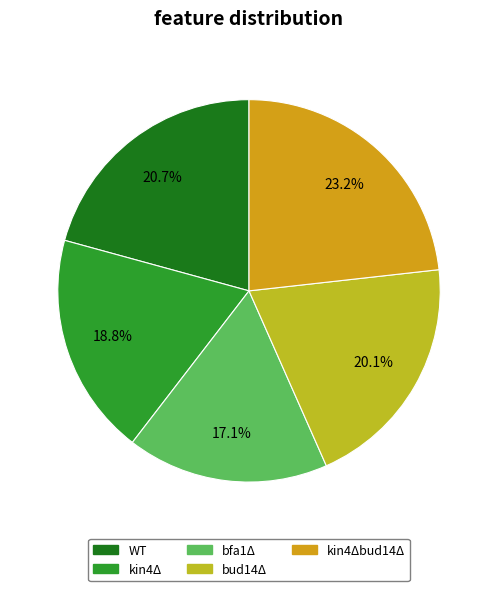

How many segments does this pie chart have?

5